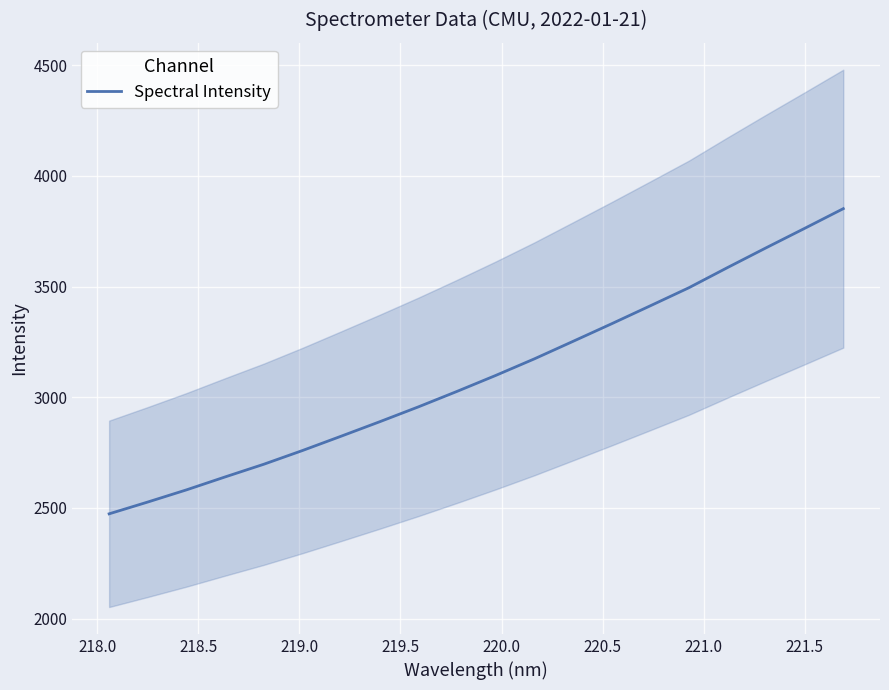

What is the lowest value of the Spectral Intensity series?

2473.2